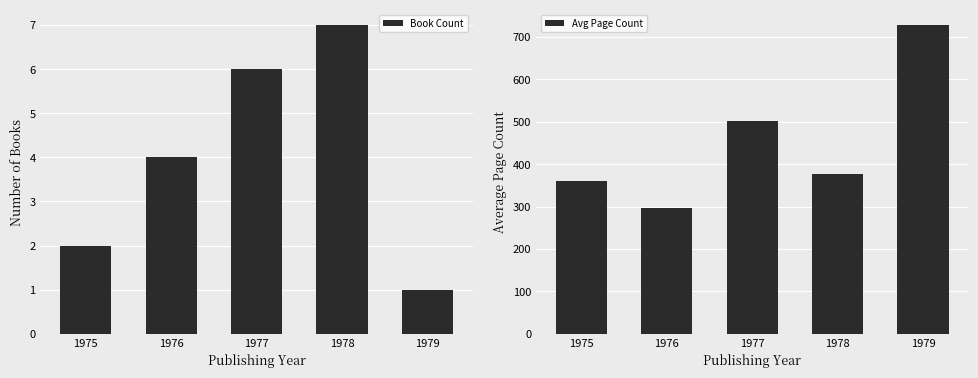

Which series has the largest total across all categories?

Avg Page Count